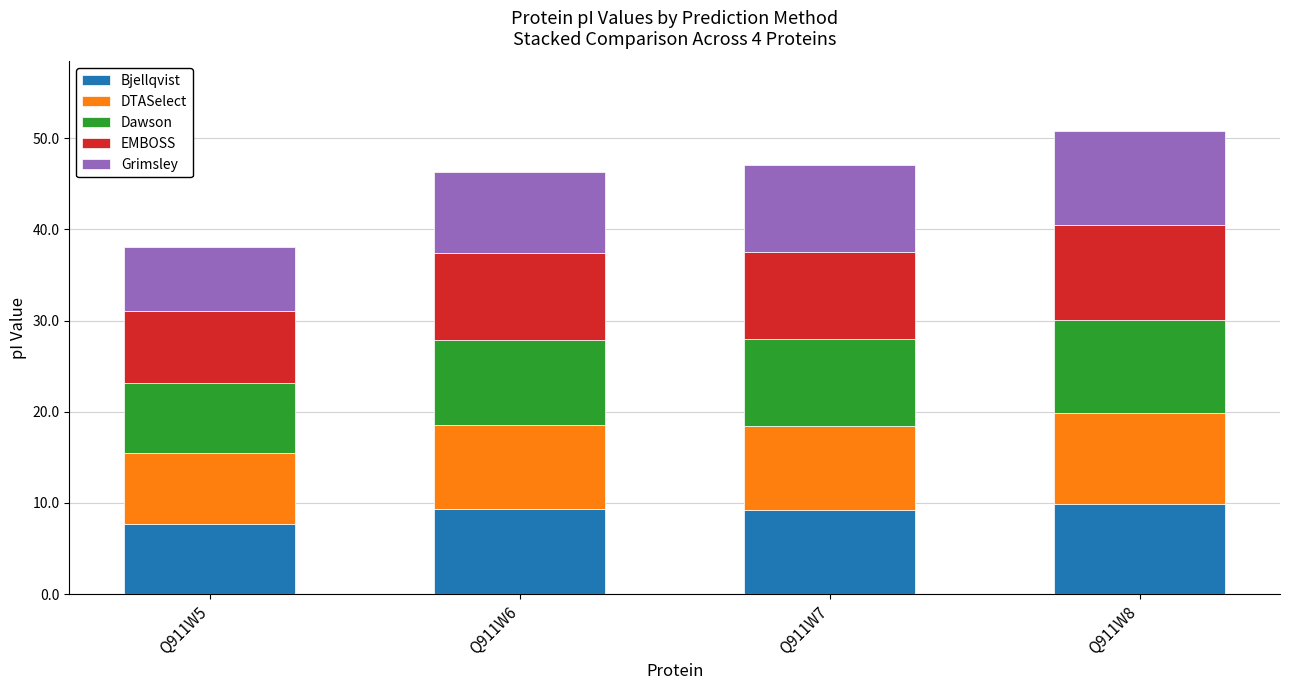

The Bjellqvist series shows 9.2 at Q911W7. True or false?

True